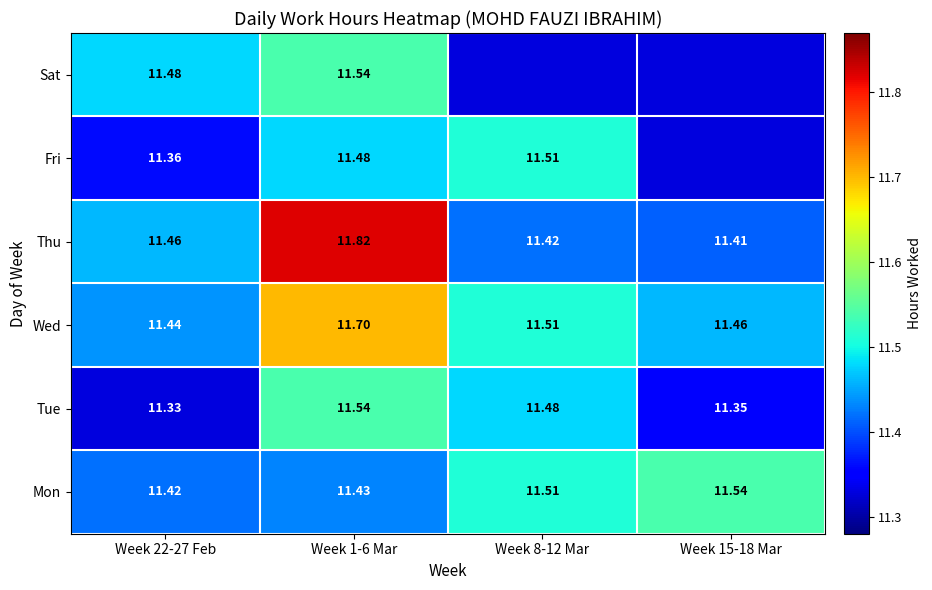

What is the spread (max minus min) of values at Week 15-18 Mar?

0.2